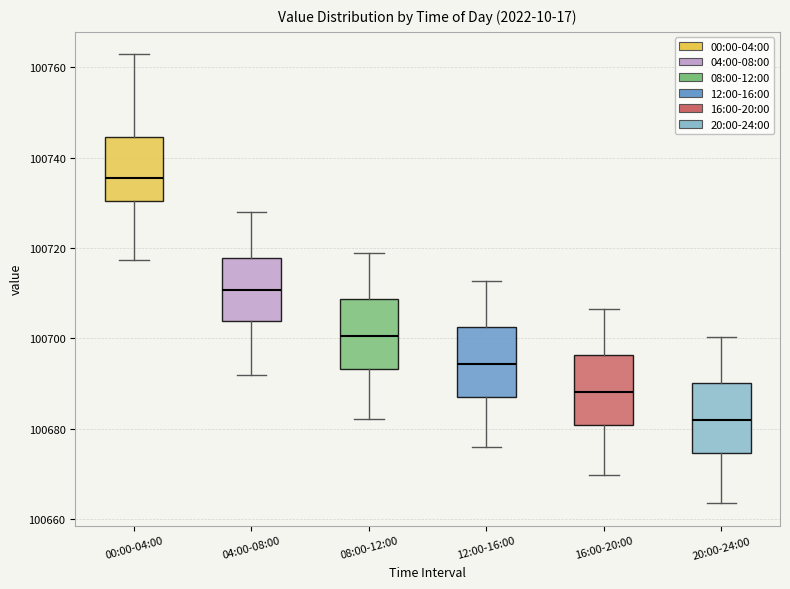

Reading left to right, transcribe this box plot: for each box, give where its median line is, the range the box spans, and where its two whiskers end, as read against the y-axis. The values are not printed on the chart, so give them approximately, as read against the axis.

00:00-04:00: median 100736, box 100730 to 100744, whiskers 100718 to 100762
04:00-08:00: median 100710, box 100704 to 100718, whiskers 100692 to 100728
08:00-12:00: median 100700, box 100694 to 100708, whiskers 100682 to 100718
12:00-16:00: median 100694, box 100686 to 100702, whiskers 100676 to 100712
16:00-20:00: median 100688, box 100680 to 100696, whiskers 100670 to 100706
20:00-24:00: median 100682, box 100674 to 100690, whiskers 100664 to 100700